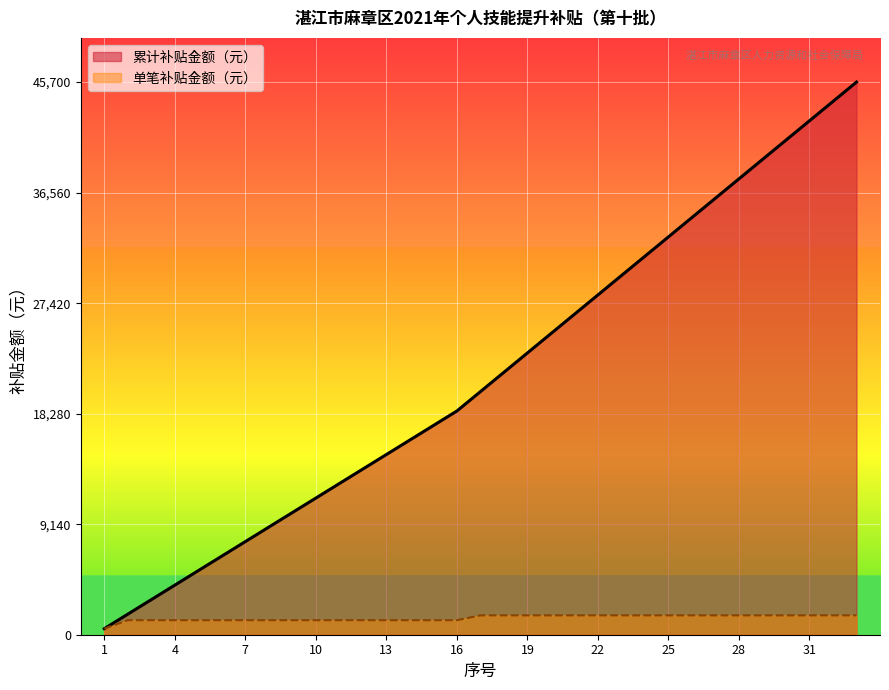

What is the average value?

1385